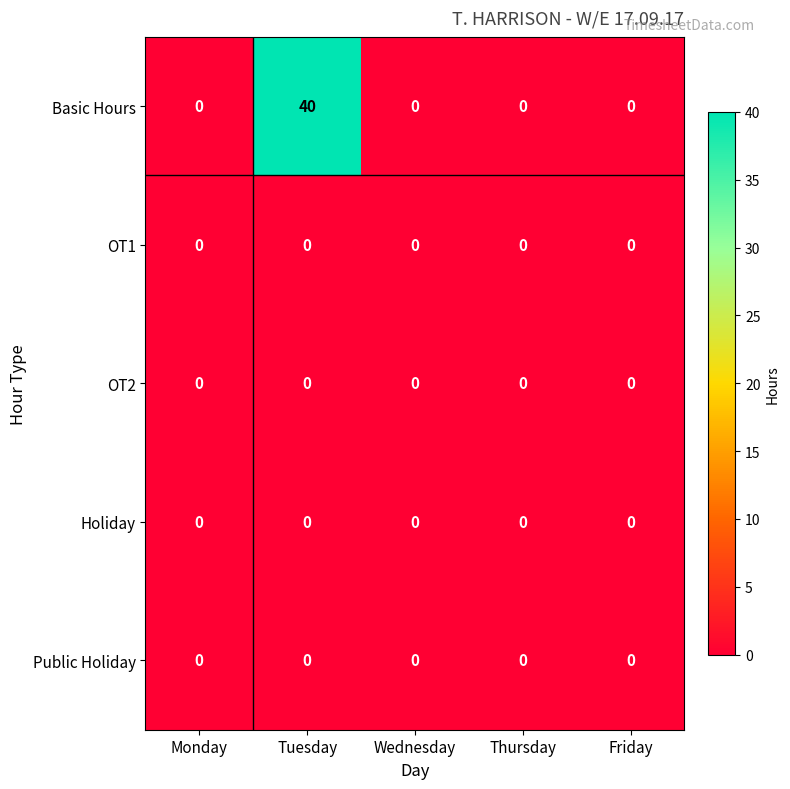

Reading right to left, what are all the values shown in this chart?

Basic Hours: Friday=0	Thursday=0	Wednesday=0	Tuesday=40	Monday=0
OT1: Friday=0	Thursday=0	Wednesday=0	Tuesday=0	Monday=0
OT2: Friday=0	Thursday=0	Wednesday=0	Tuesday=0	Monday=0
Holiday: Friday=0	Thursday=0	Wednesday=0	Tuesday=0	Monday=0
Public Holiday: Friday=0	Thursday=0	Wednesday=0	Tuesday=0	Monday=0